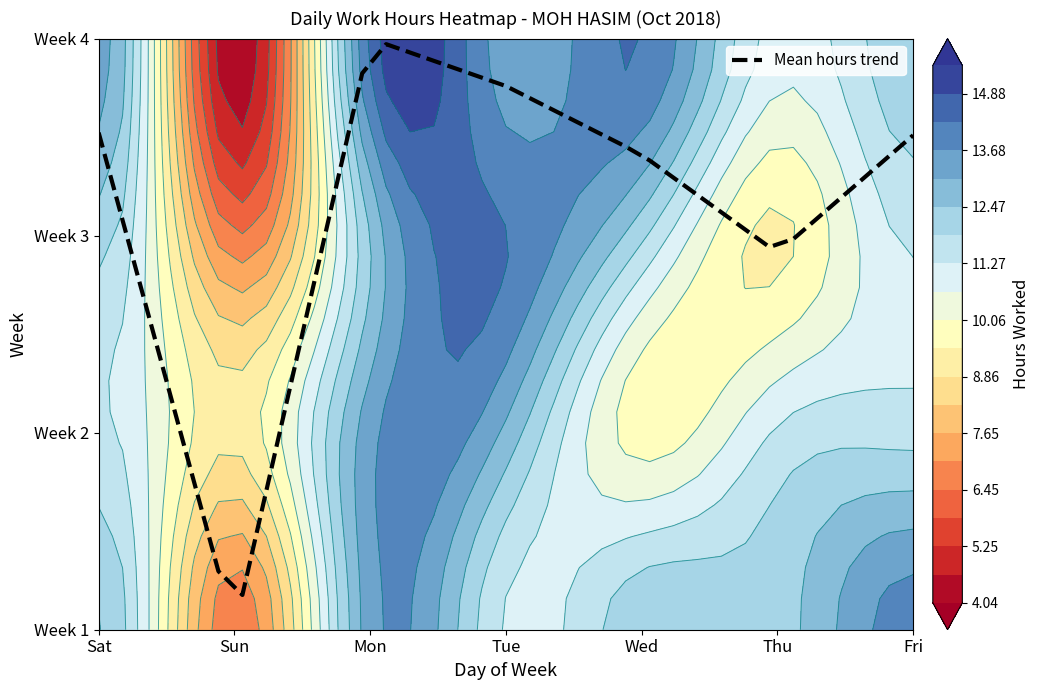

True or false: the data shows 4.2 at 16.

False